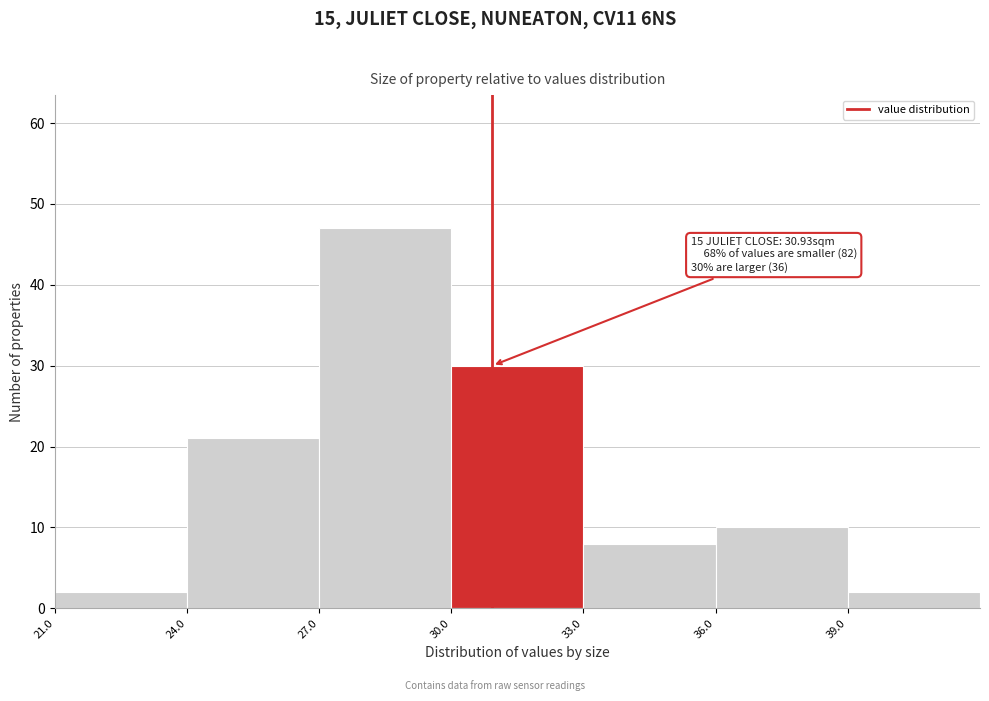

Over which range of the x-axis is the bar tallest?

27 to 30